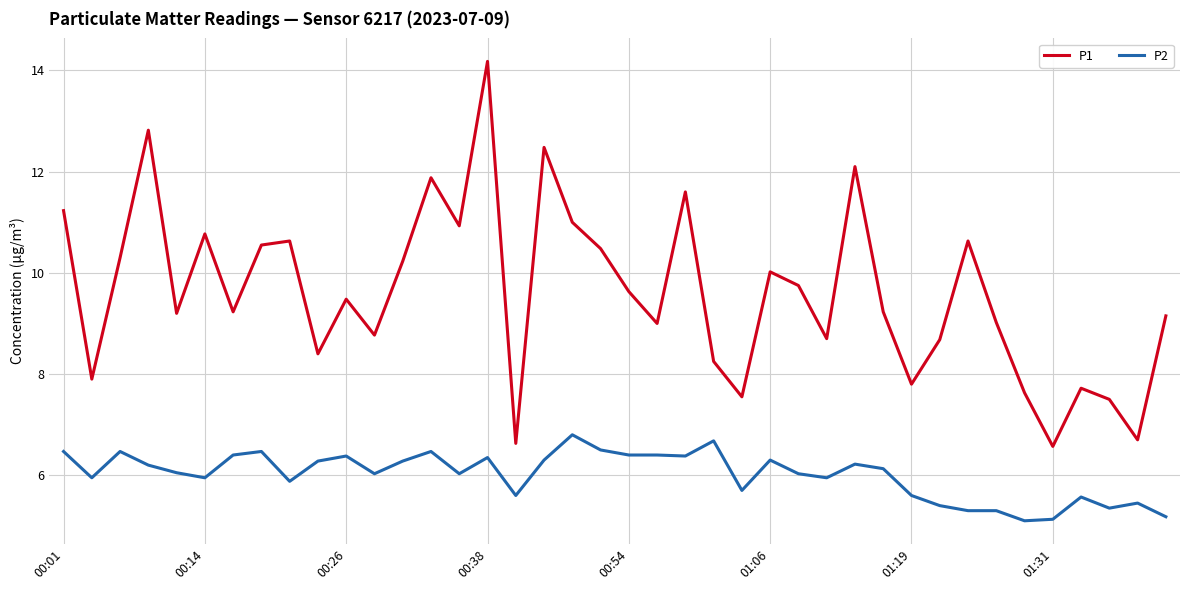

Rank the series by their average value, from lowest to highest.

P2, P1